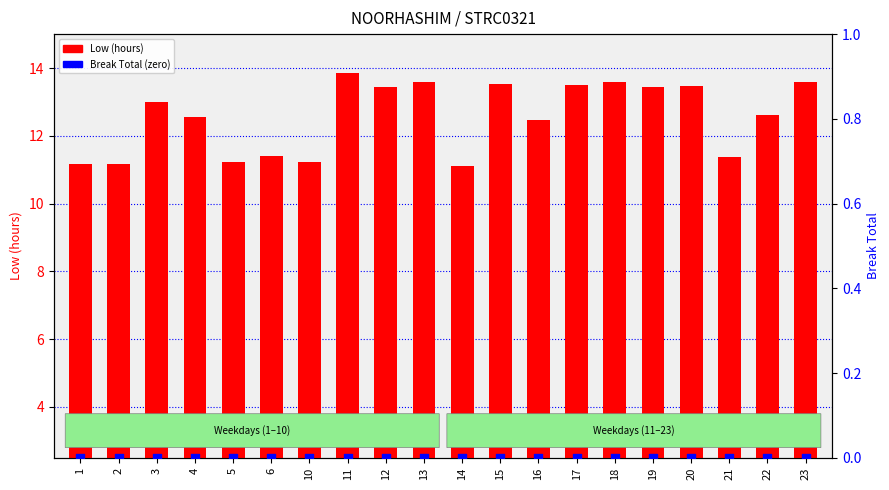

Which series contains the highest Y value?

Low (hours)